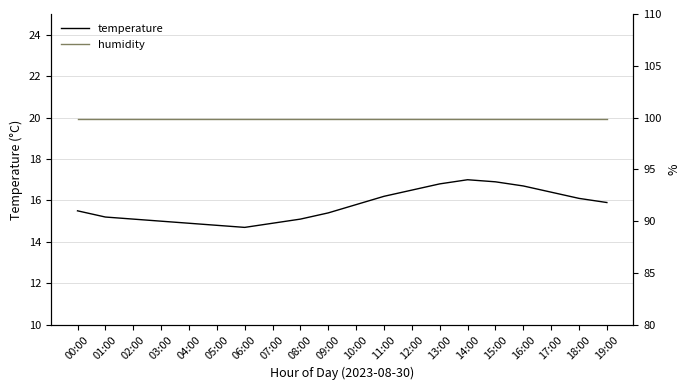

Where is the first local maximum for temperature?

14:00